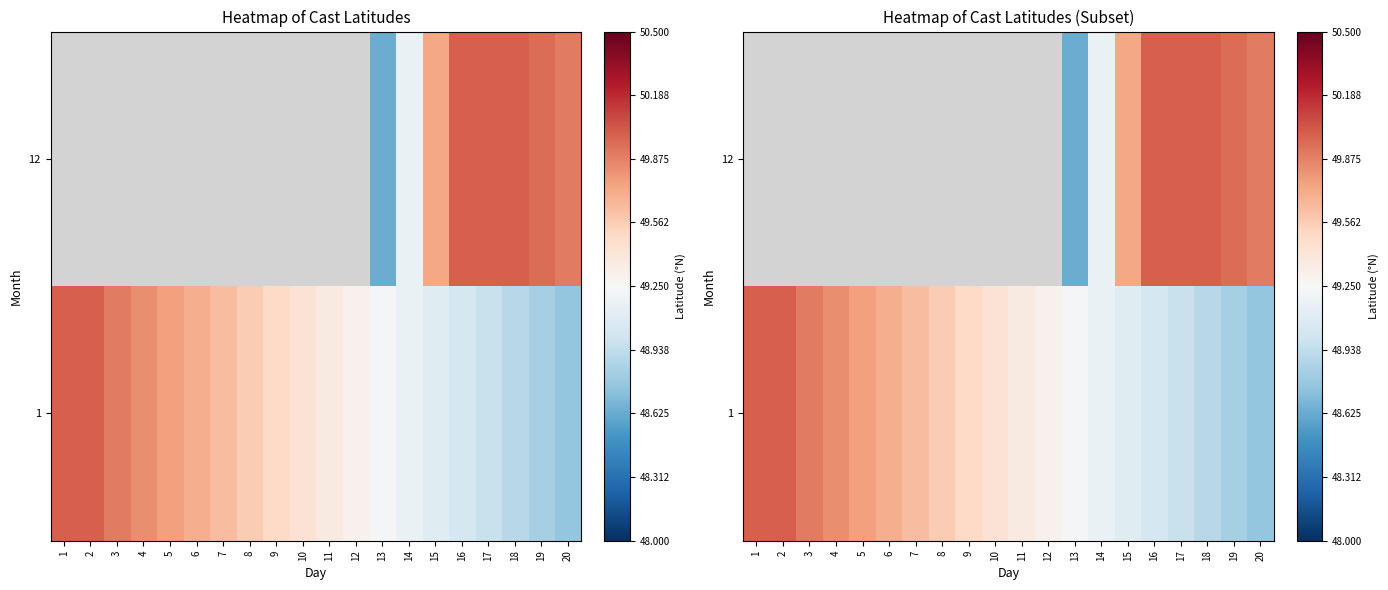

What is the sum of all 1 values?

988.0